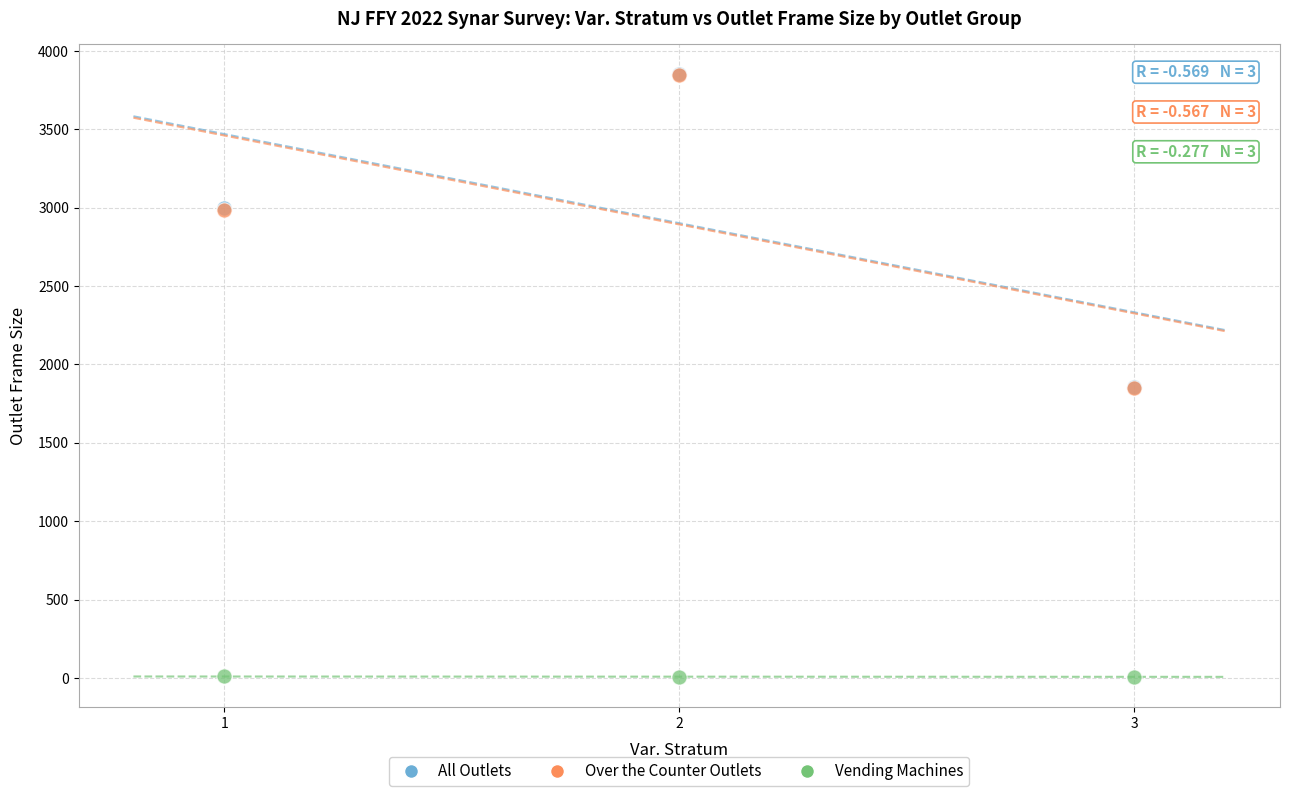

What are all the series names shown in the legend?

All Outlets, Over the Counter Outlets, Vending Machines